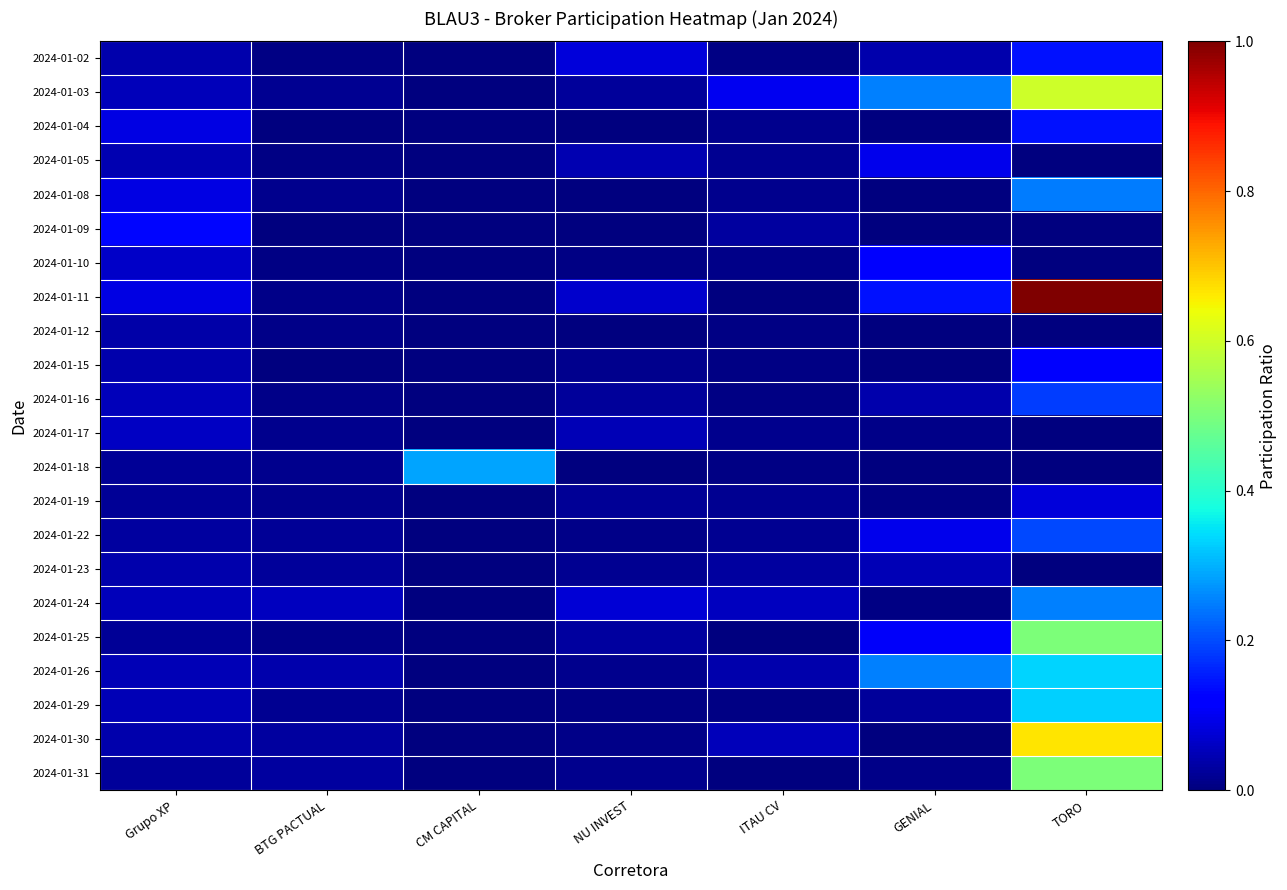

Rank the series by their maximum value, from lowest to highest.

2024-01-12, 2024-01-23, 2024-01-17, 2024-01-19, 2024-01-05, 2024-01-10, 2024-01-15, 2024-01-09, 2024-01-04, 2024-01-02, 2024-01-16, 2024-01-22, 2024-01-08, 2024-01-24, 2024-01-18, 2024-01-29, 2024-01-26, 2024-01-31, 2024-01-25, 2024-01-03, 2024-01-30, 2024-01-11